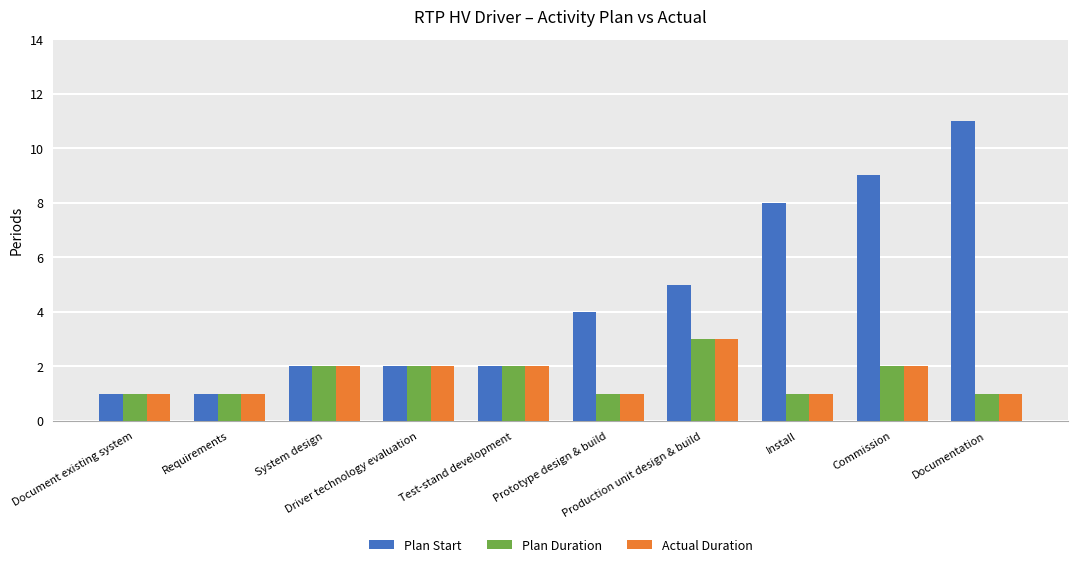

What value does the Plan Duration series have at Prototype design & build?

1